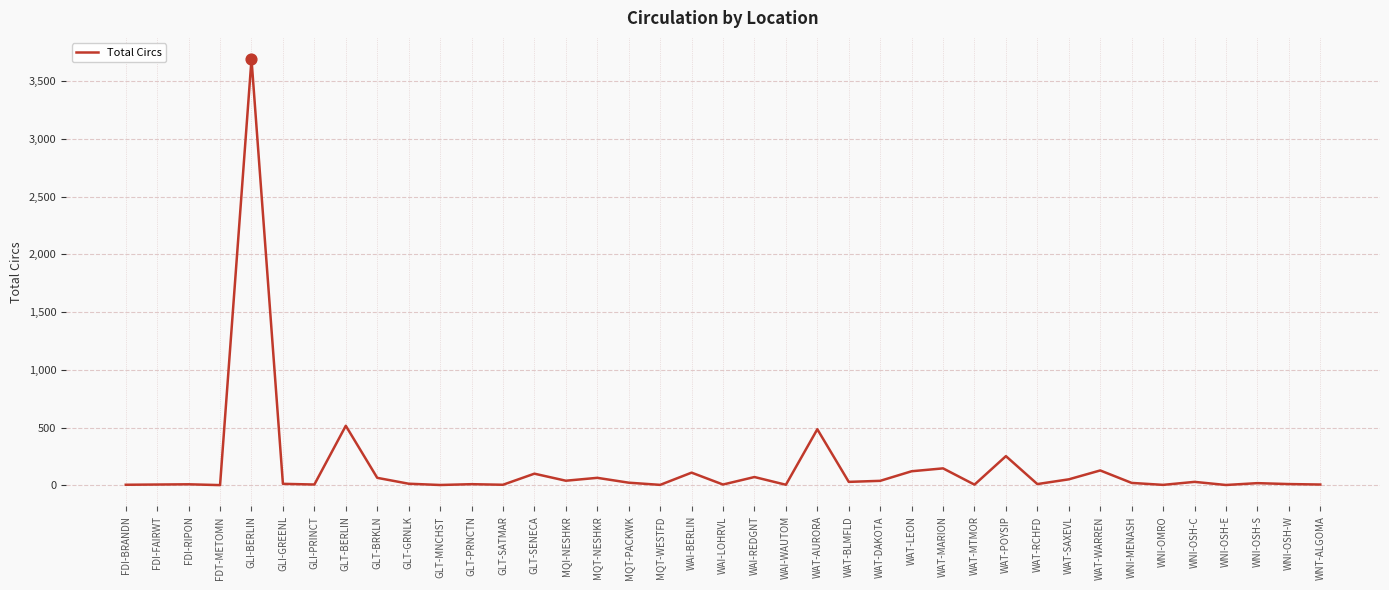

Which has a higher value, WAI-BERLIN or FDI-RIPON?

WAI-BERLIN